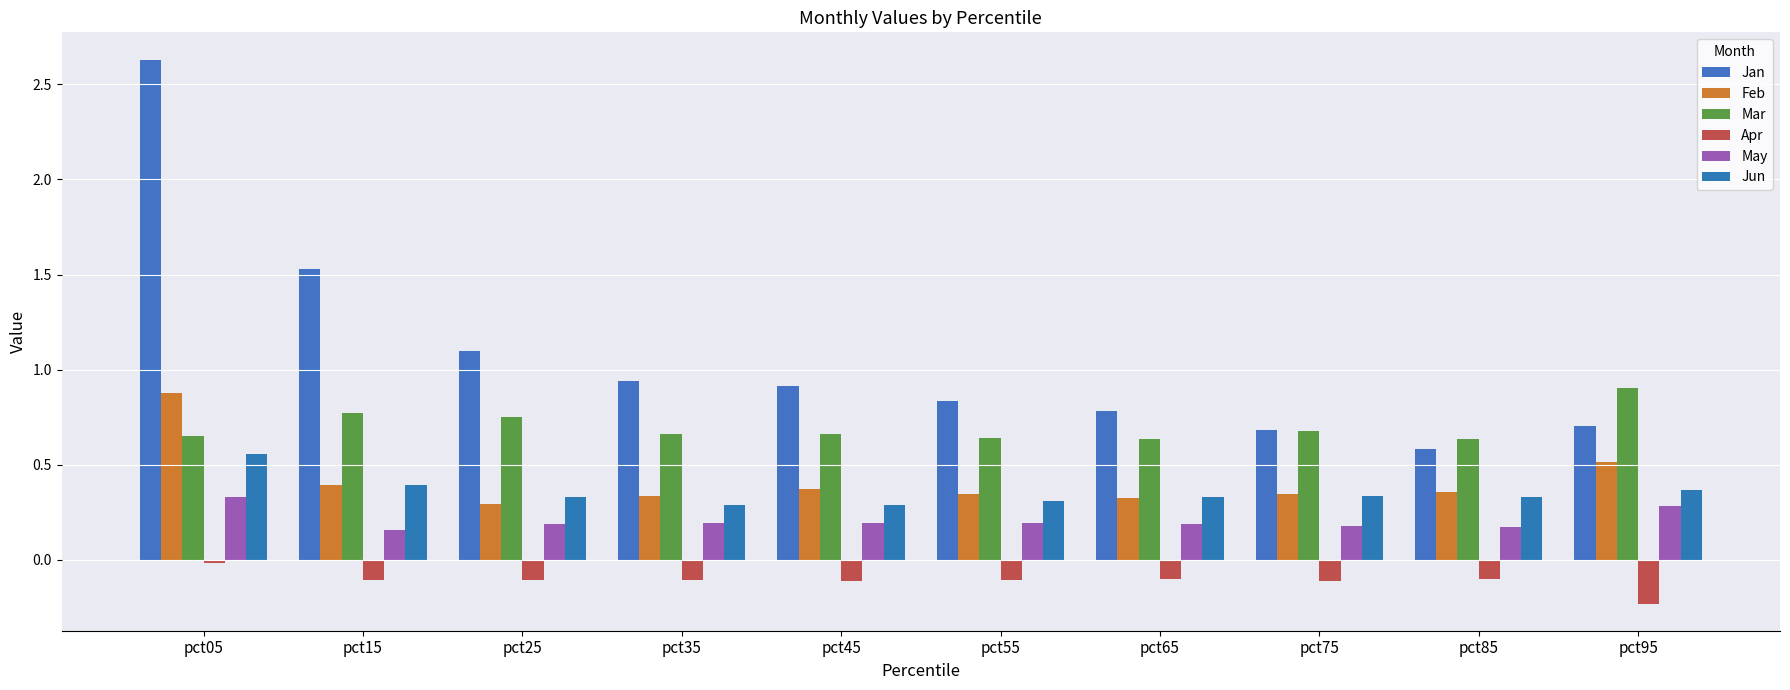

How many series are shown in this chart?

6